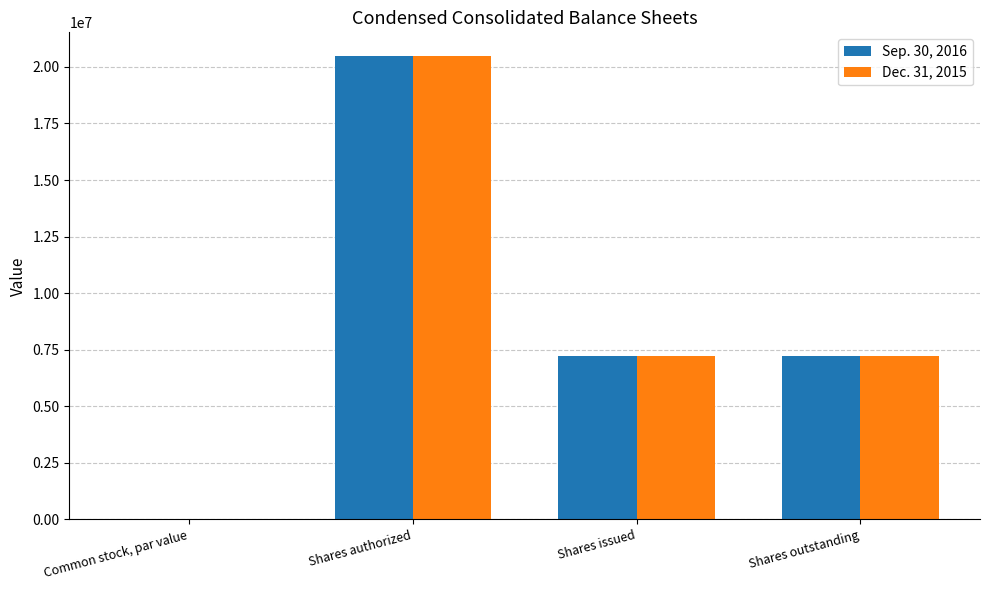

What is the total value across all series at Shares authorized?

41000000.0